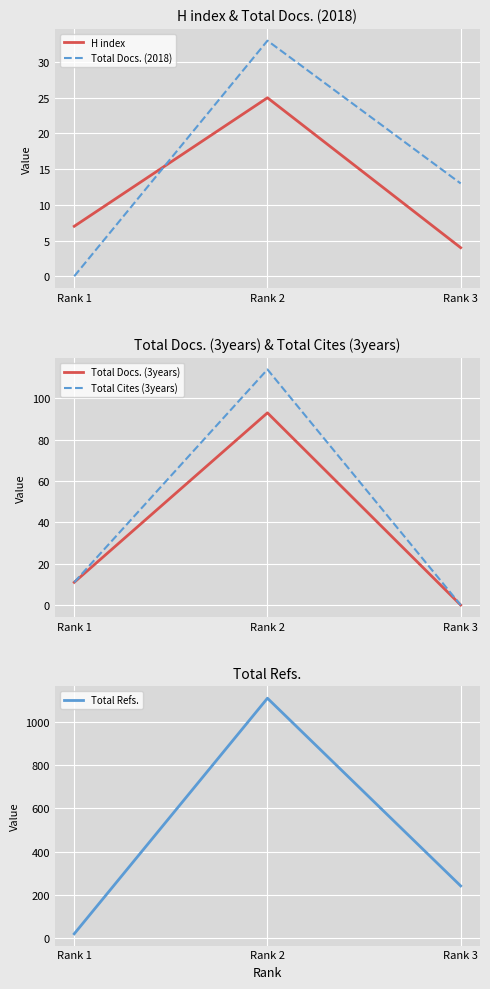

At how many categories does at least one series exceed 419?

1